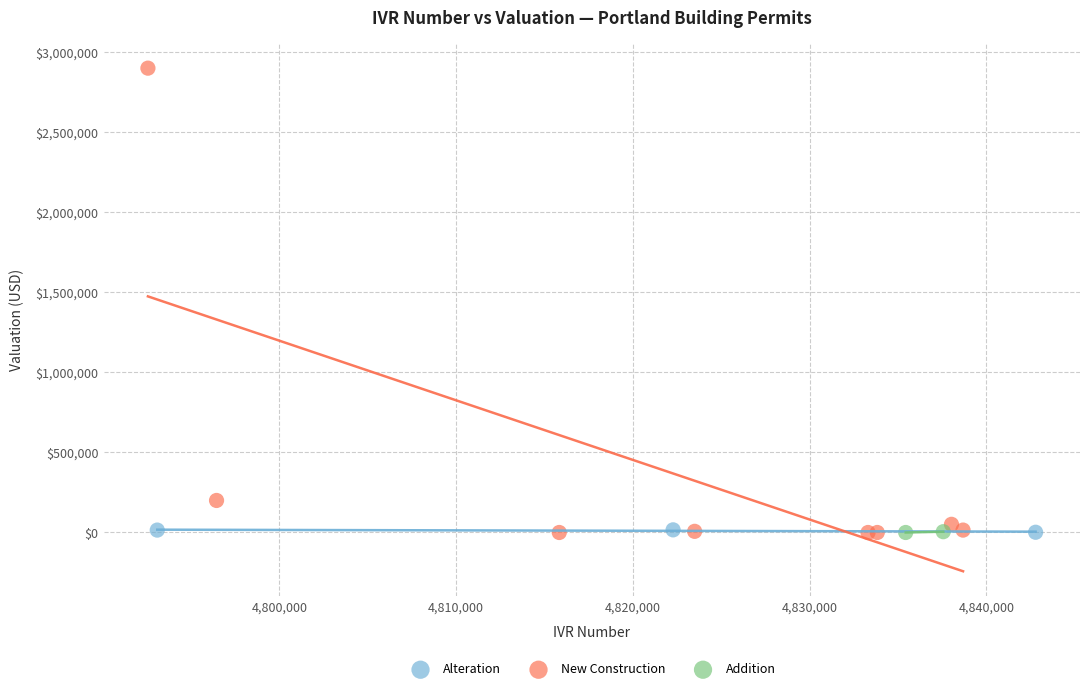

What are all the series names shown in the legend?

Alteration, New Construction, Addition